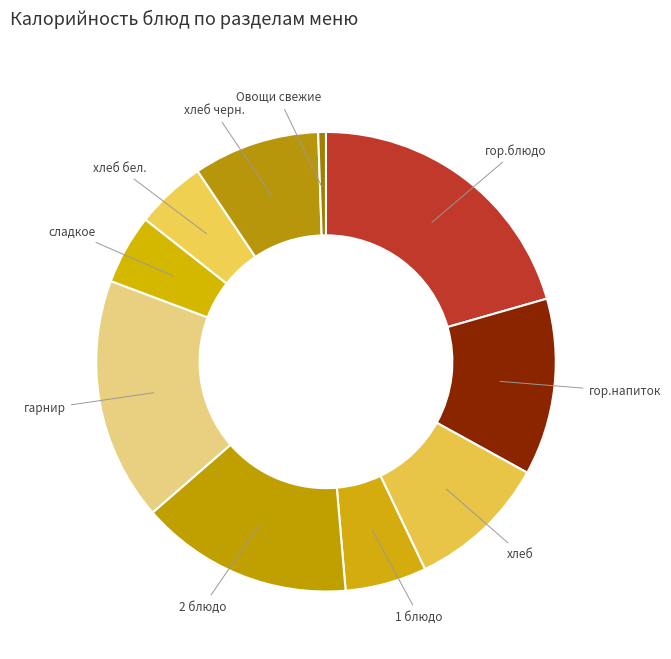

How many slices are in this pie chart?

10